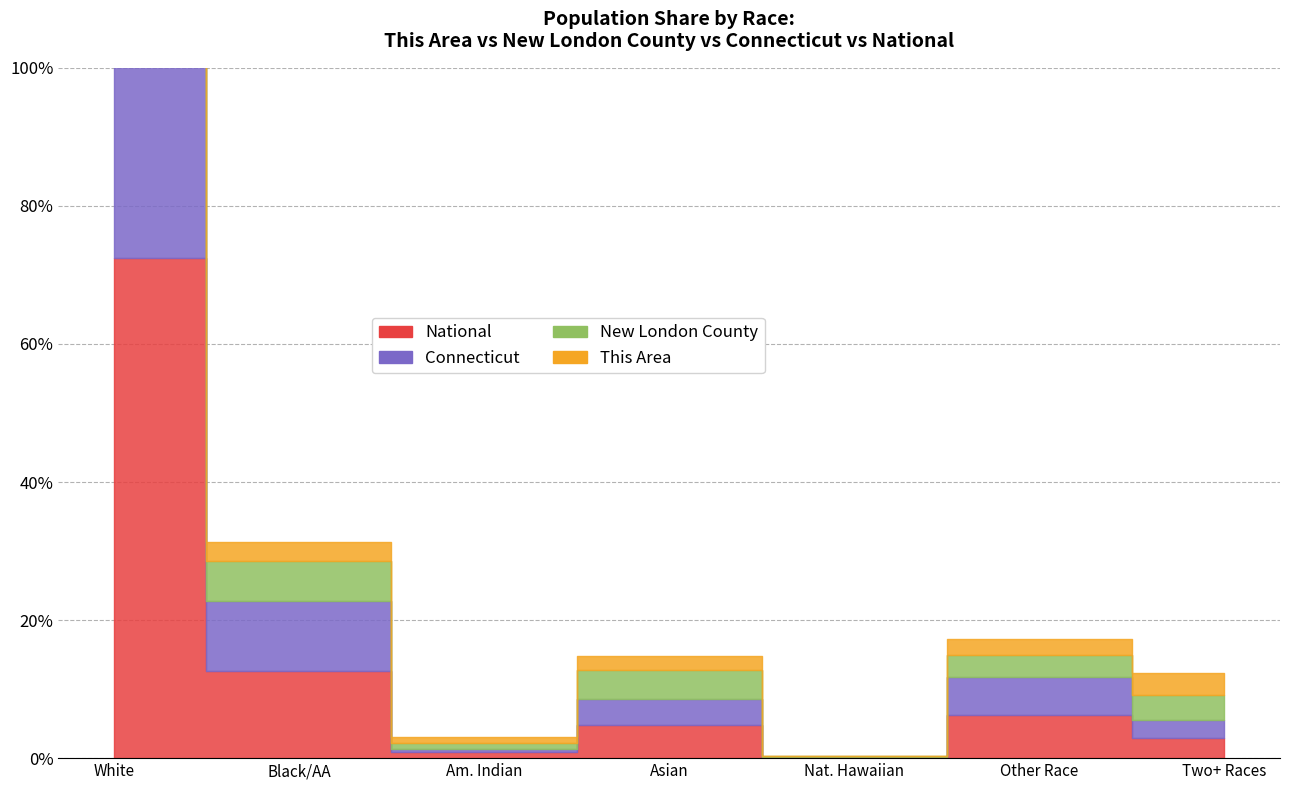

What is the label of the 3rd point from the left?

American Indian and Alaska Native